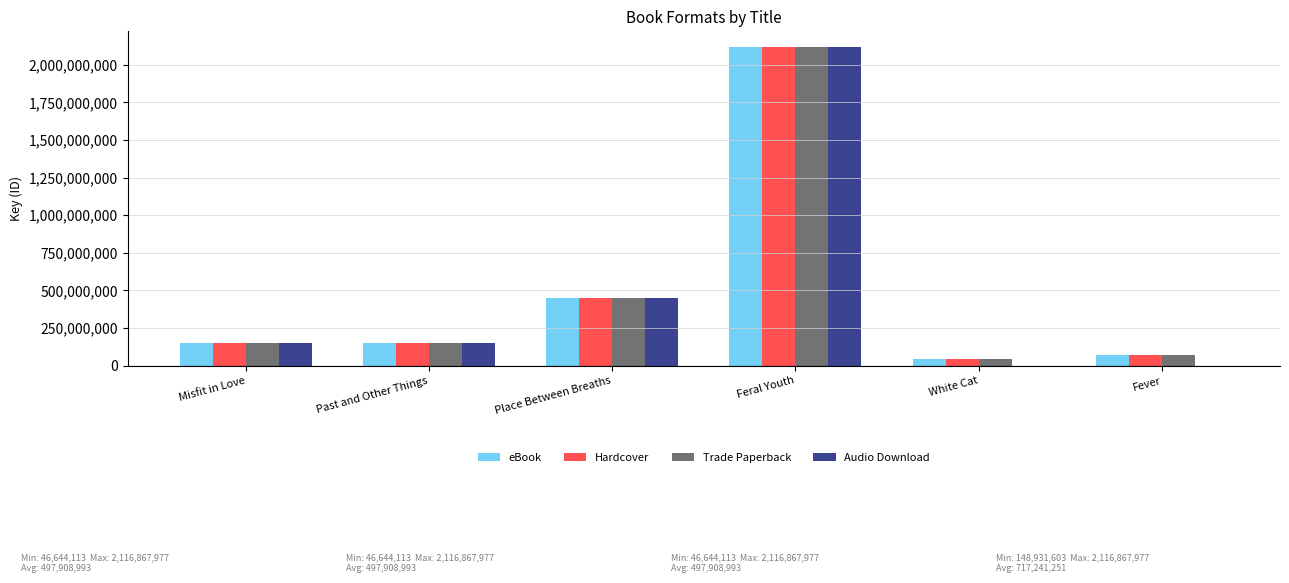

At which category is the sum across all series the highest?

Feral Youth